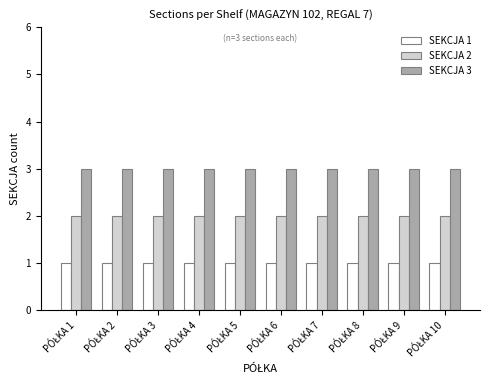

How many data points does each series have?

10